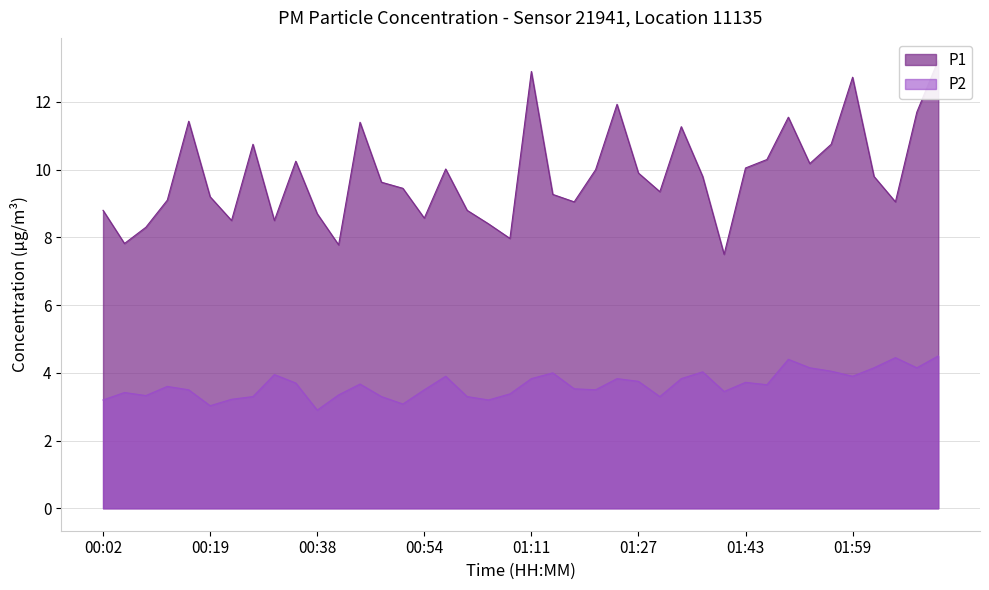

Does the chart display data point markers on the line(s)?

No